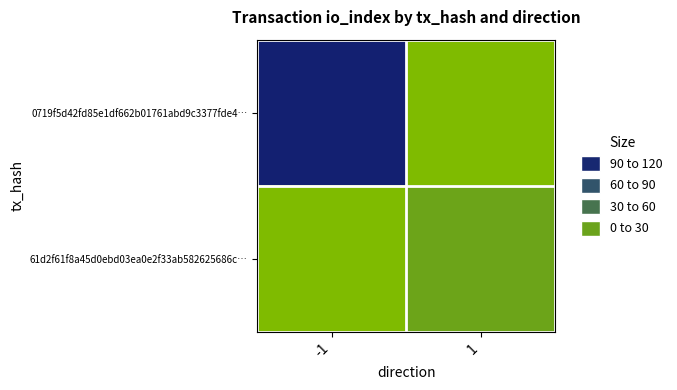

Rank the series by their maximum value, from lowest to highest.

61d2f61f8a45d0ebd03ea0e2f33ab582625686c…, 0719f5d42fd85e1df662b01761abd9c3377fde4…